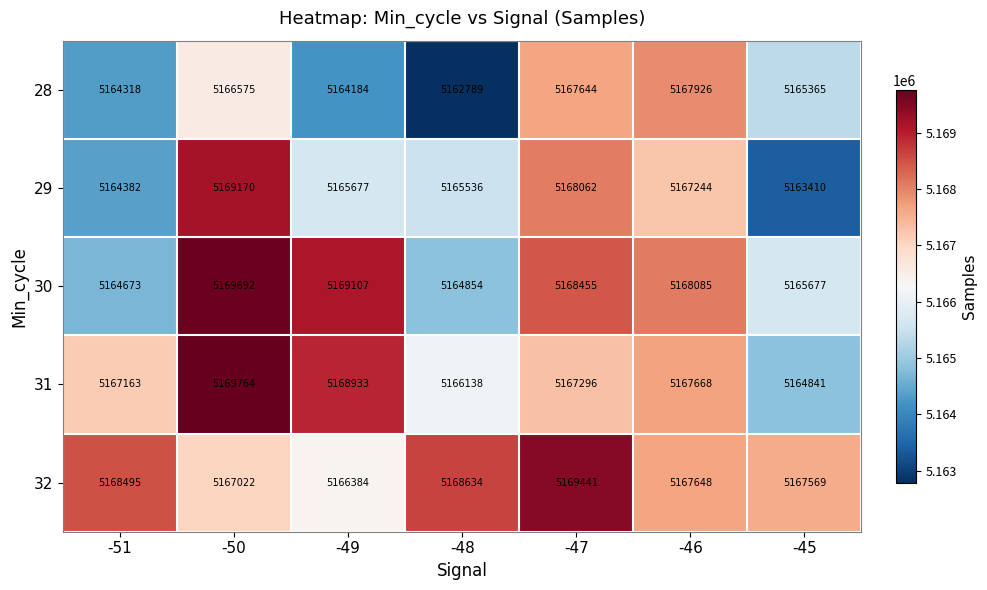

Rank the series at -51 from lowest to highest value.

28, 29, 30, 31, 32